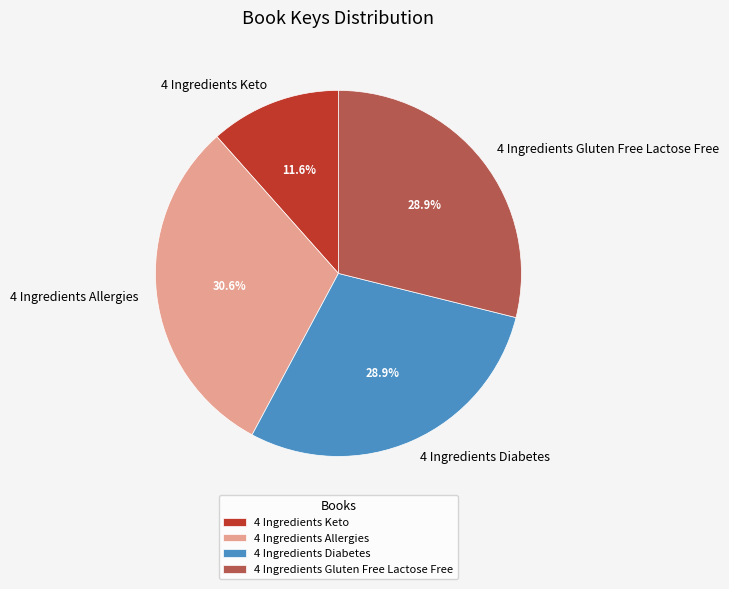

Is 4 Ingredients Gluten Free Lactose Free the majority of the pie?

No